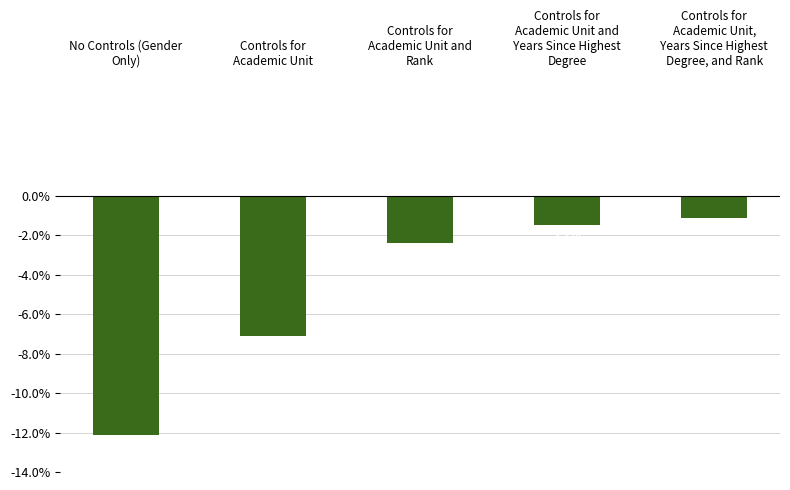

Does the chart contain any negative values?

Yes